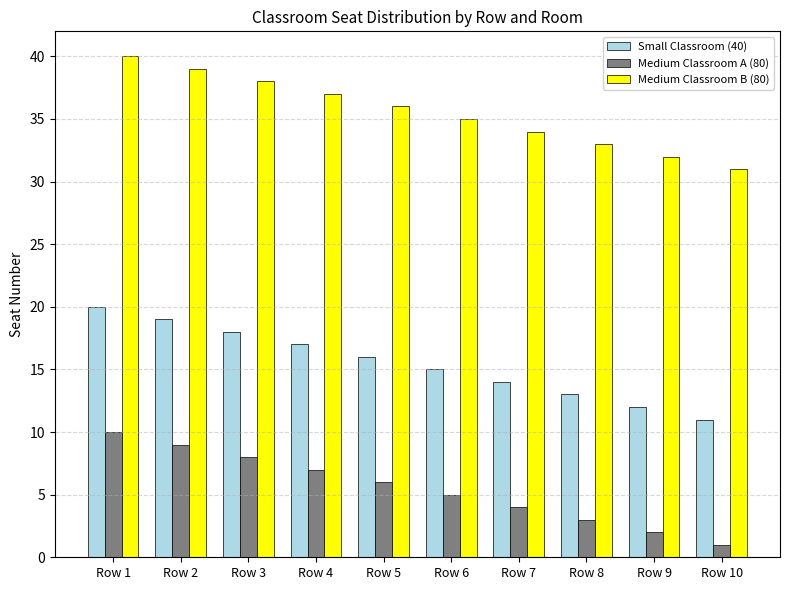

Reading left to right, list all the values displayed in this chart.

Small Classroom (40): 20	19	18	17	16	15	14	13	12	11
Medium Classroom A (80): 10	9	8	7	6	5	4	3	2	1
Medium Classroom B (80): 40	39	38	37	36	35	34	33	32	31